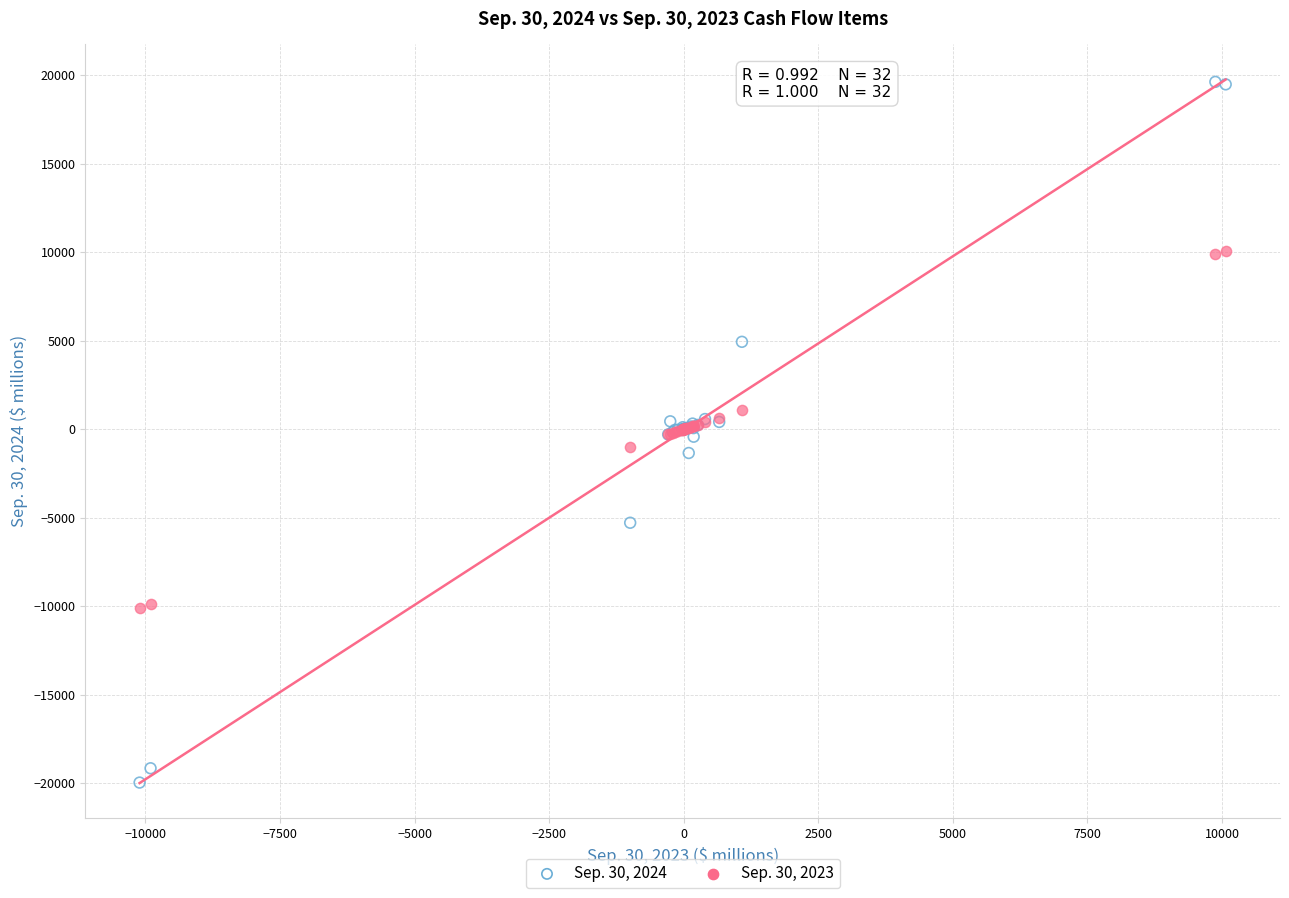

Which series reaches the minimum Y coordinate?

Sep. 30, 2024